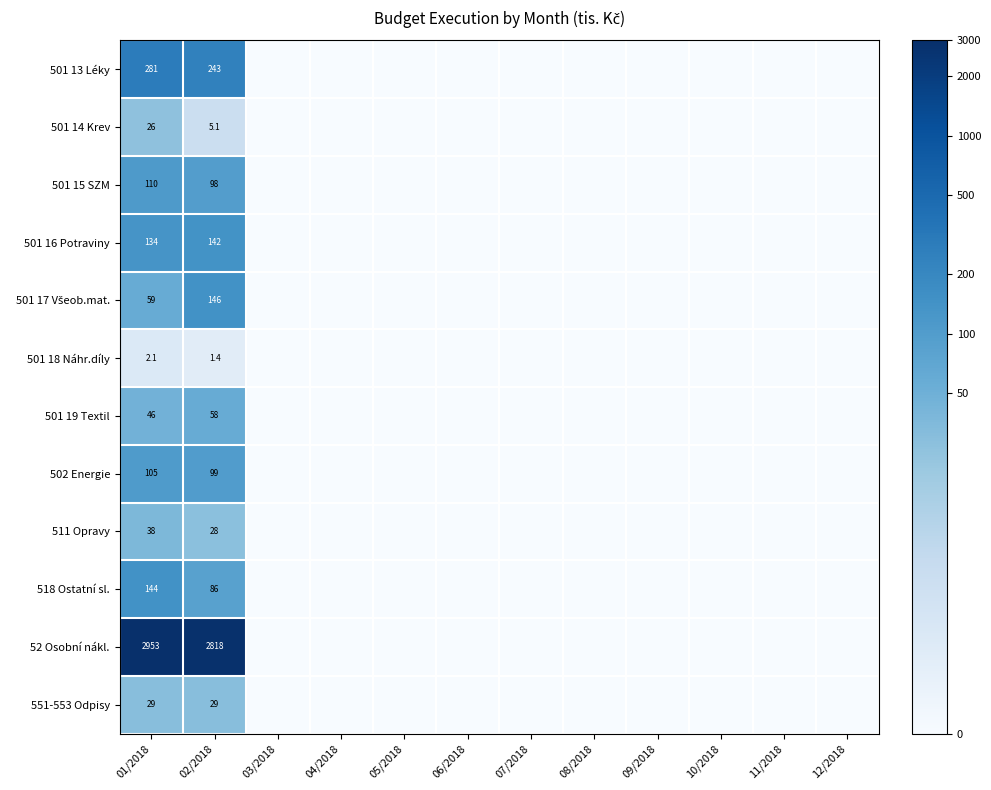

The value of 501 17 Všeob.mat. at 02/2018 is 6.9. True or false?

False